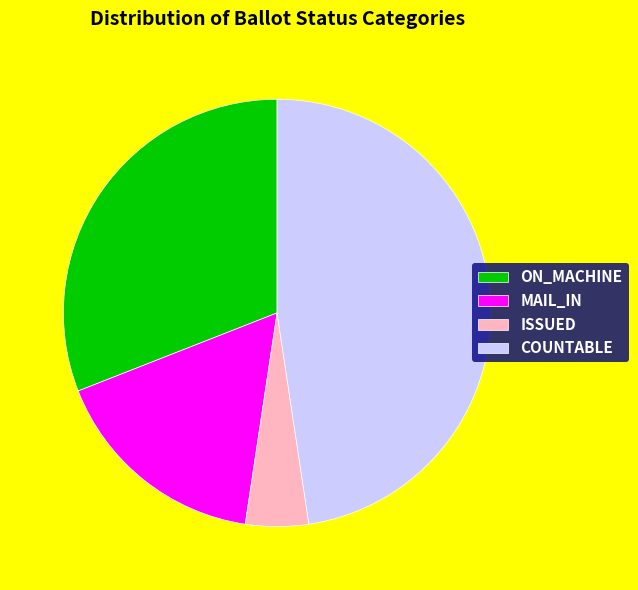

Is there any slice that represents more than half of the pie?

No